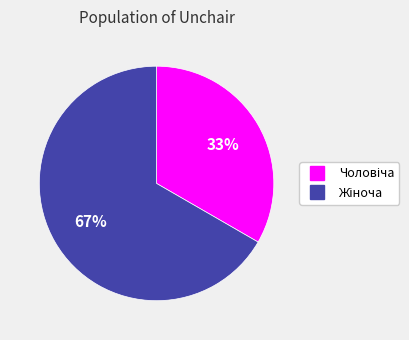

To the nearest percent, what is the average slice percentage?

50%